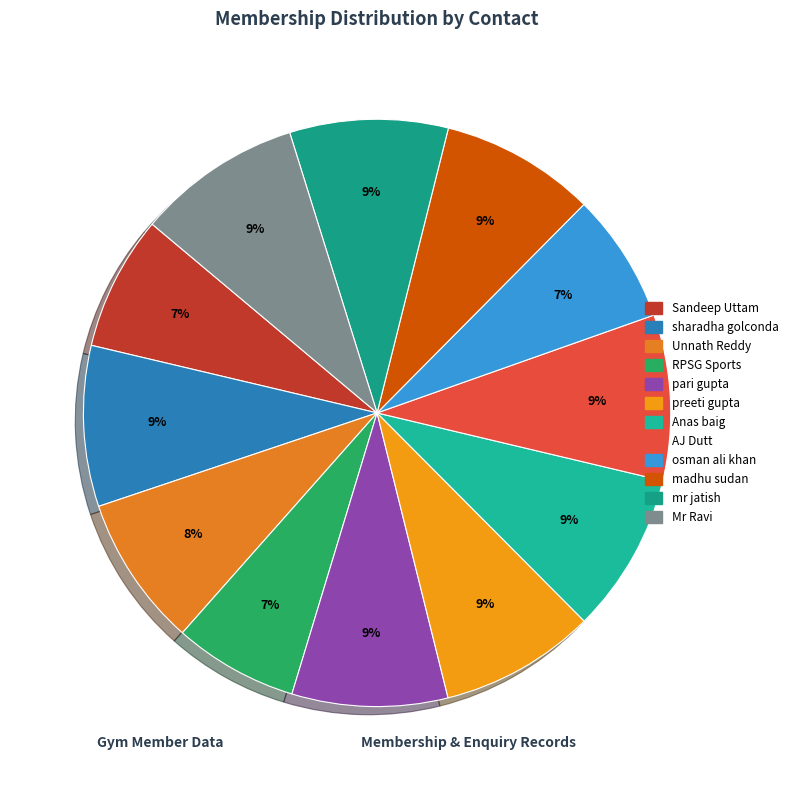

What is the change in value from AJ Dutt to mr jatish?

-438900309